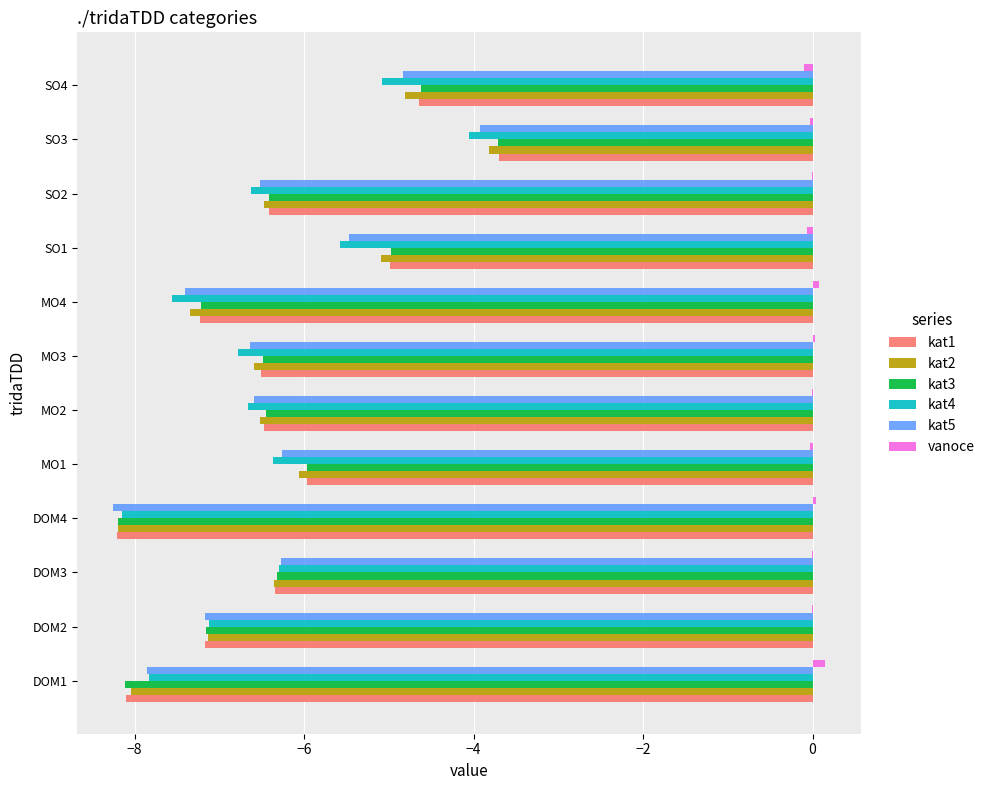

Which series has the largest range (max minus min)?

kat1